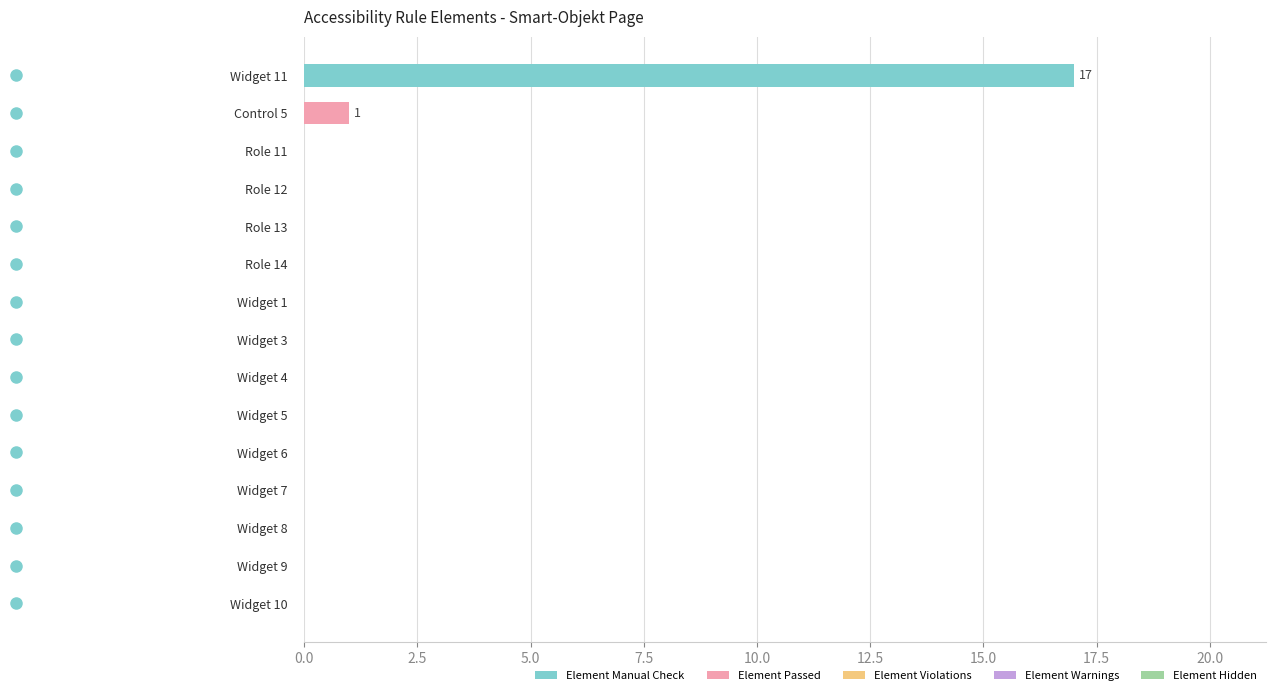

True or false: Element Manual Check has a value of -10 at Widget 4.

False